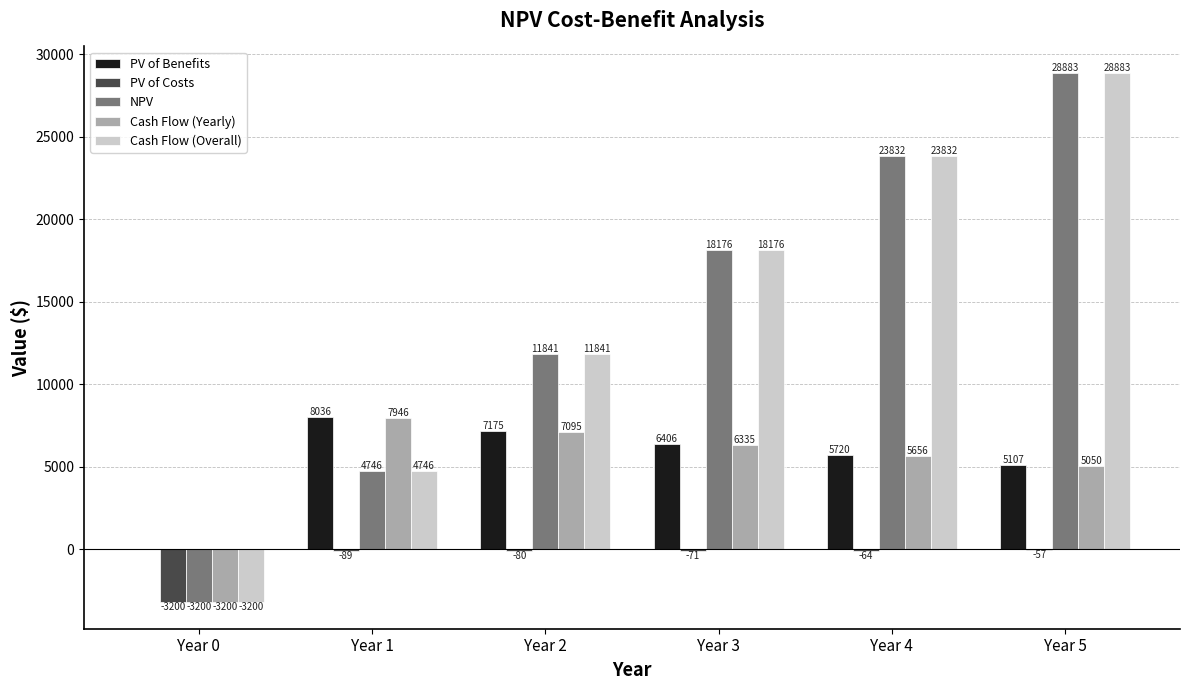

Is it true that NPV equals -4937.5 at Year 0?

False